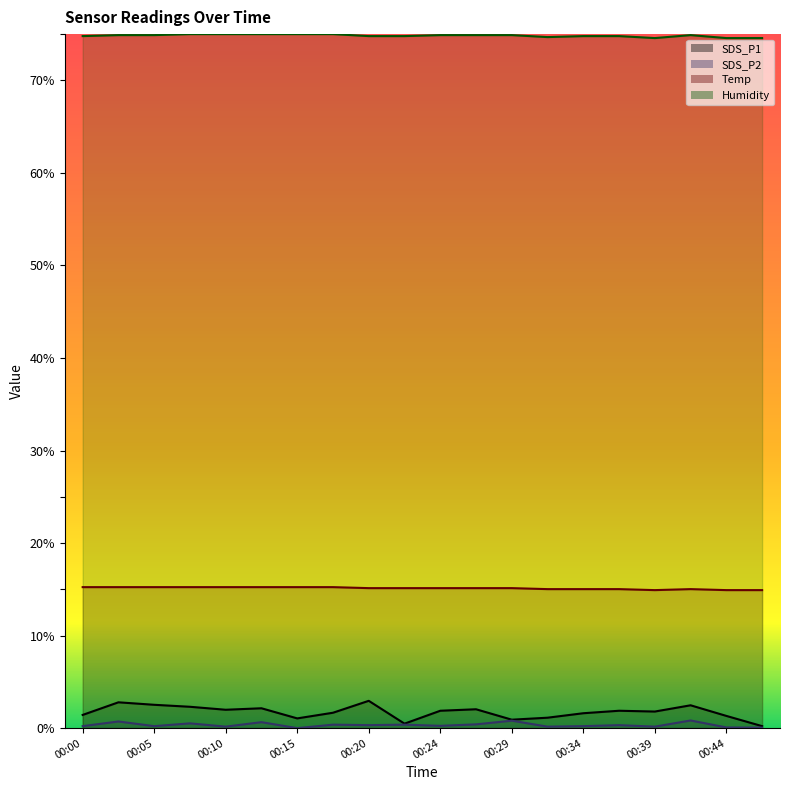

Which series has the largest total across all categories?

Humidity